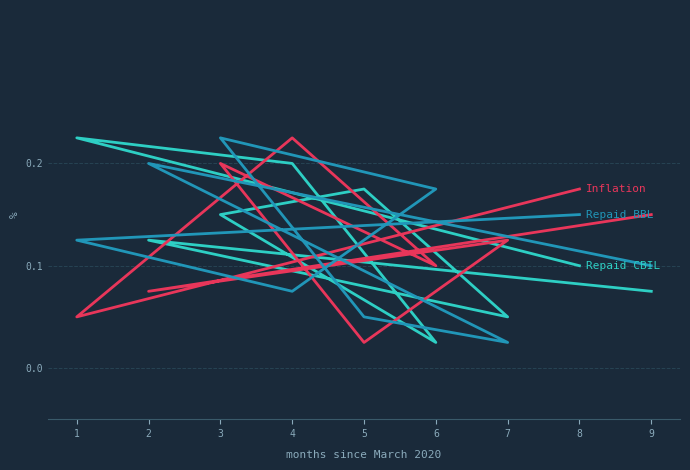

True or false: Repaid BBL has more than 2 interior local peaks.

False